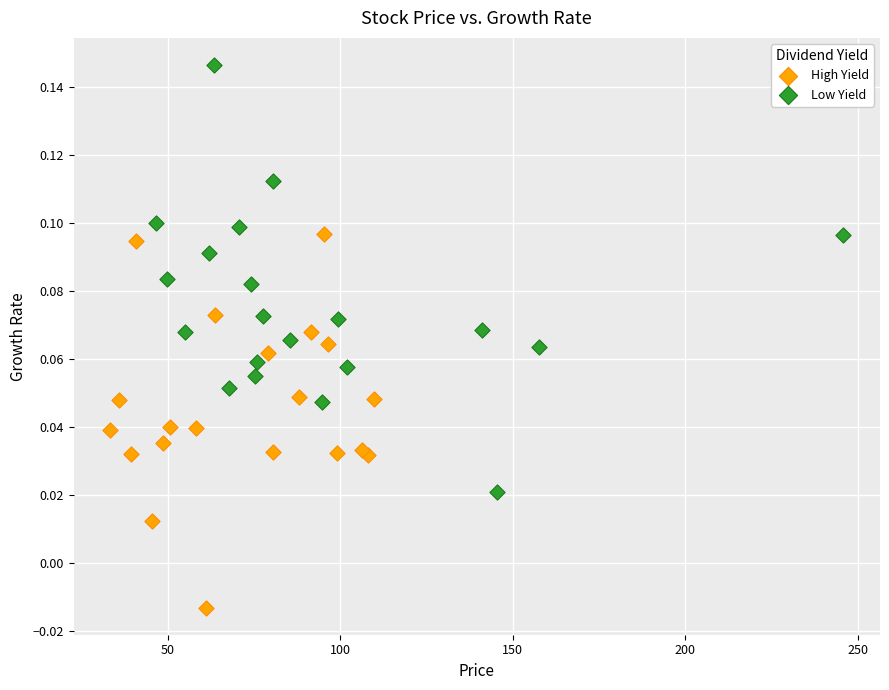

Which series reaches the minimum Y coordinate?

High Yield